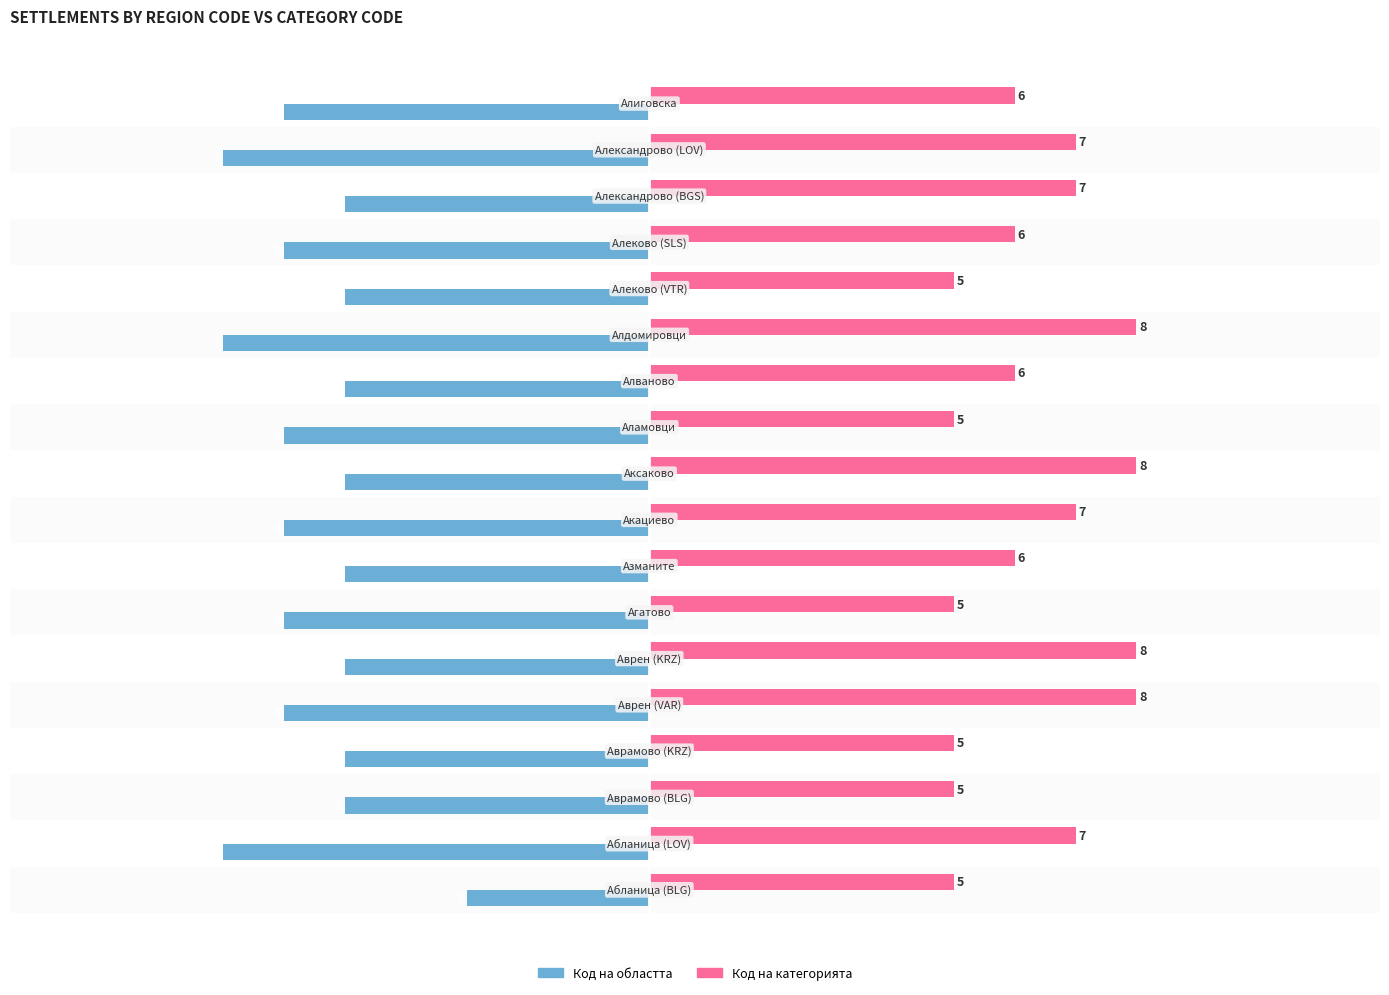

How many Код на категорията values are between 5 and 7?

14